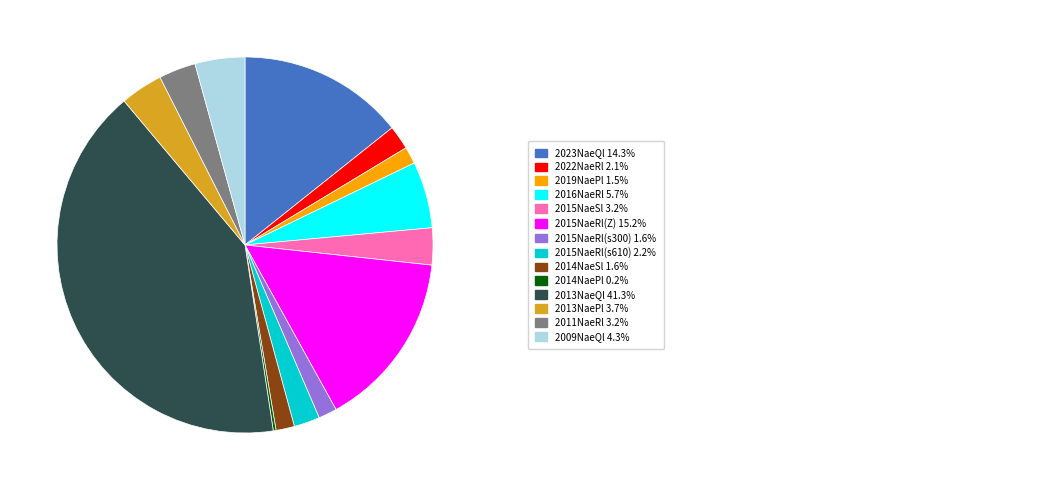

Is there any slice that represents more than half of the pie?

No